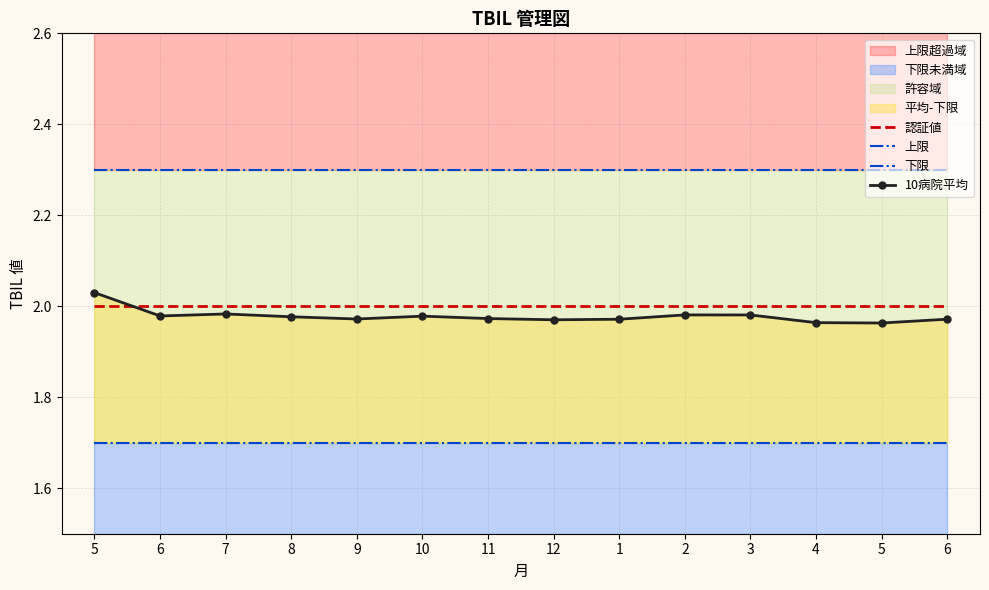

List the series in order of their peak value, lowest first.

下限, 認証値, 10病院平均, 上限